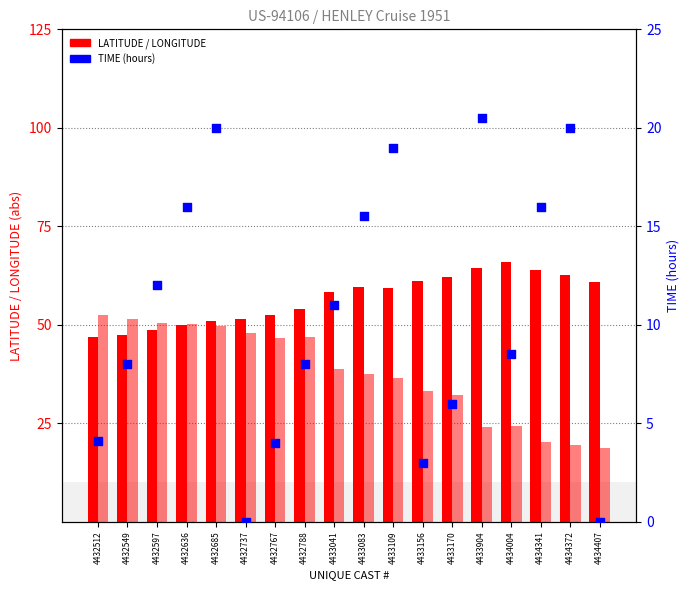

Which series contains the highest Y value?

LATITUDE